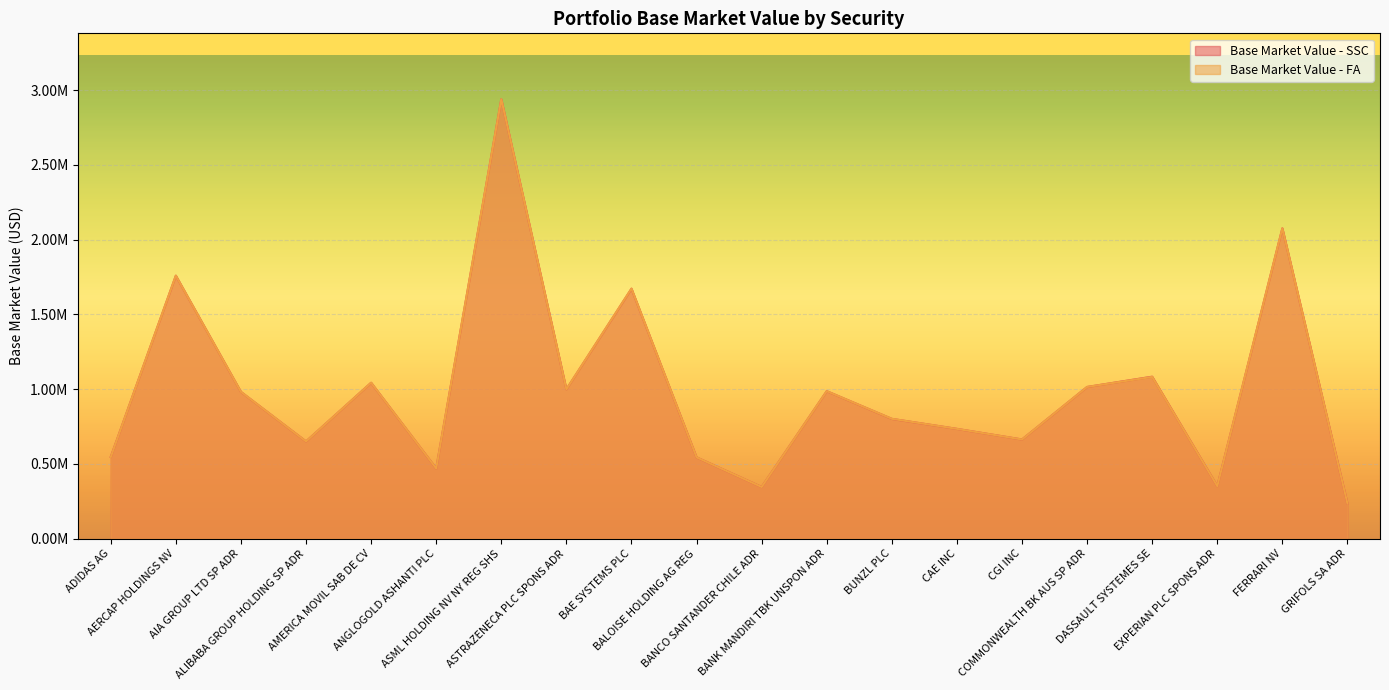

At which label does Base Market Value - SSC reach its minimum?

GRIFOLS SA ADR